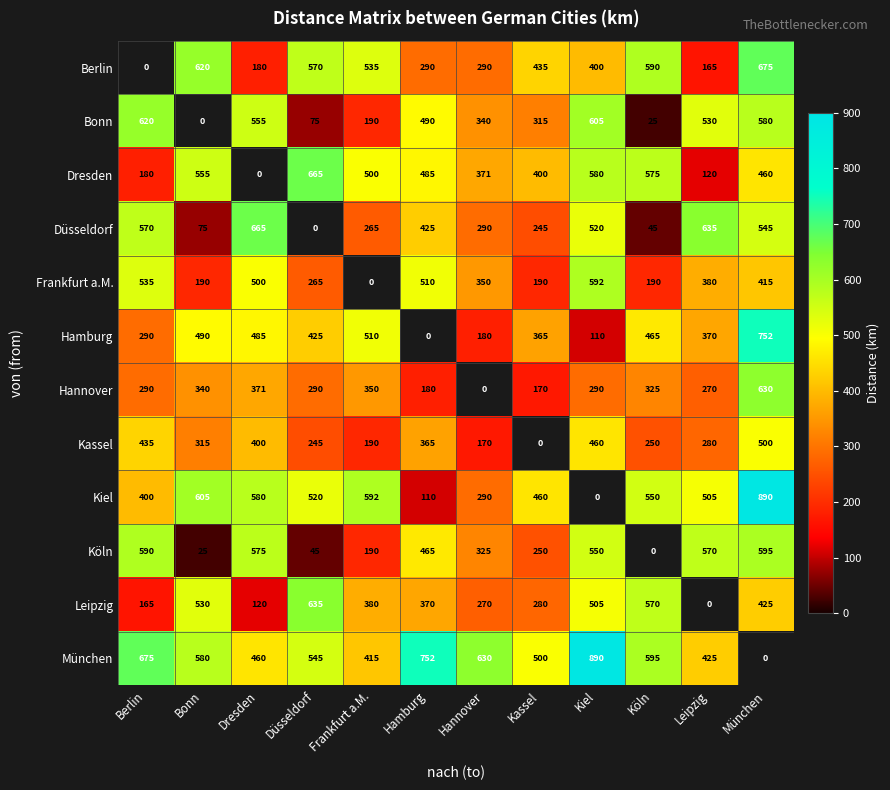

What is the difference between the highest and lowest values at Dresden?

665